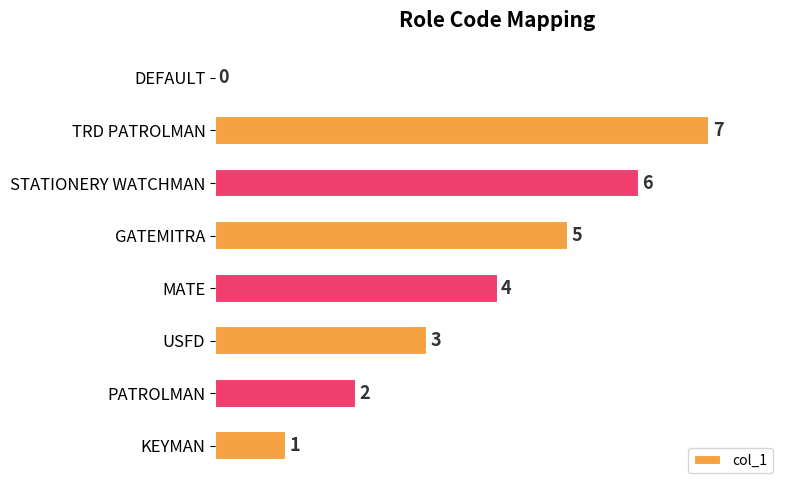

The value at KEYMAN is 1. True or false?

True